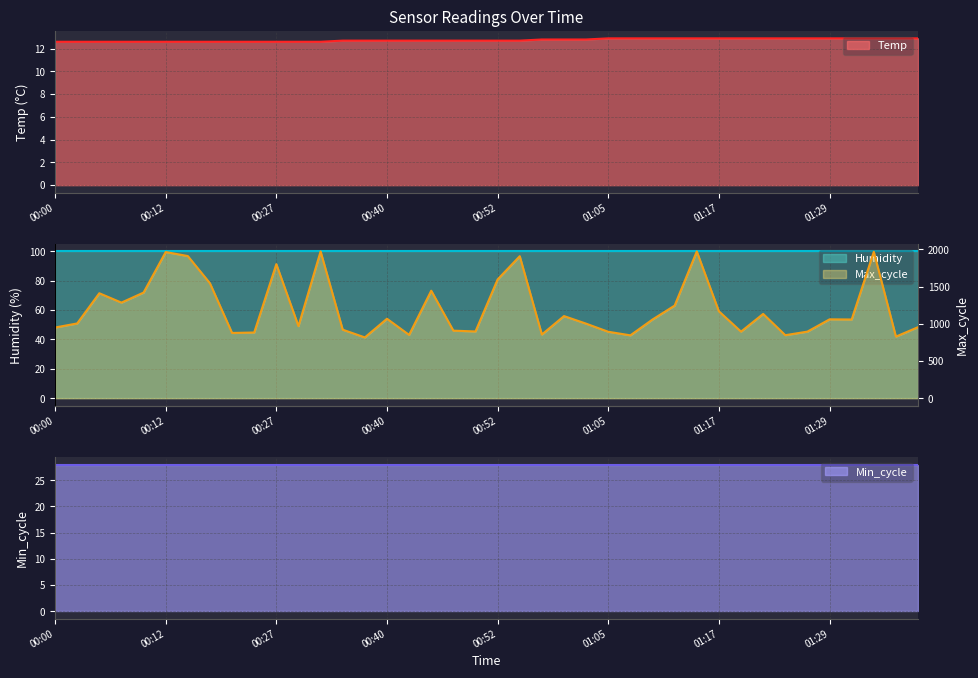

Which series changed the most between 00:27 and 00:43?

Max_cycle